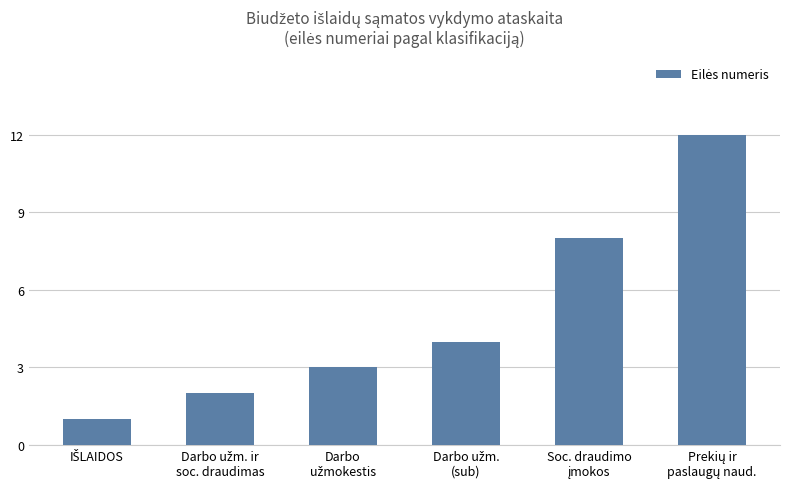

What is the difference between the maximum and minimum values?

11